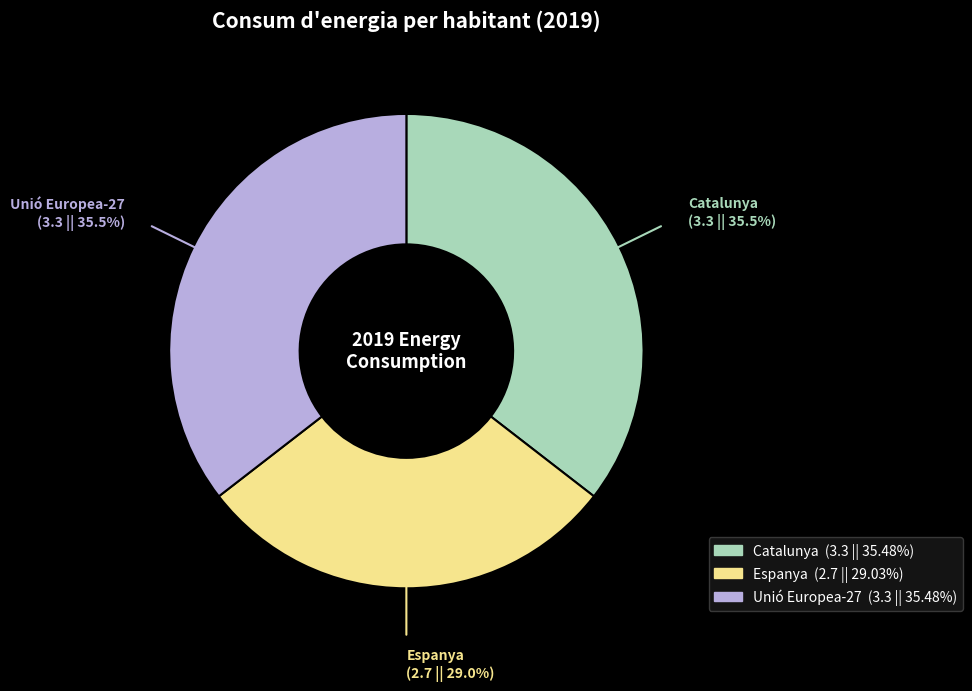

How many slices are in this pie chart?

3